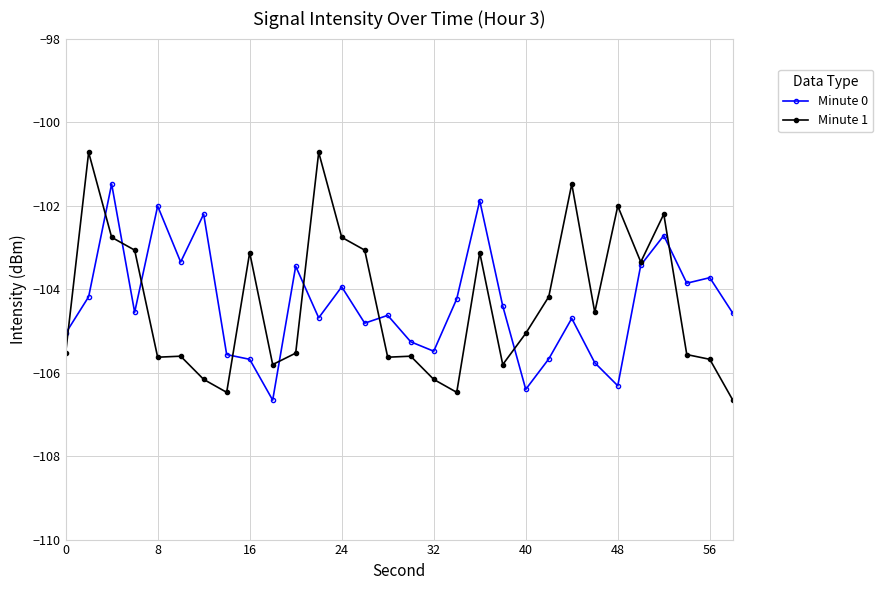

Rank the series by their maximum value, from highest to lowest.

Minute 1, Minute 0